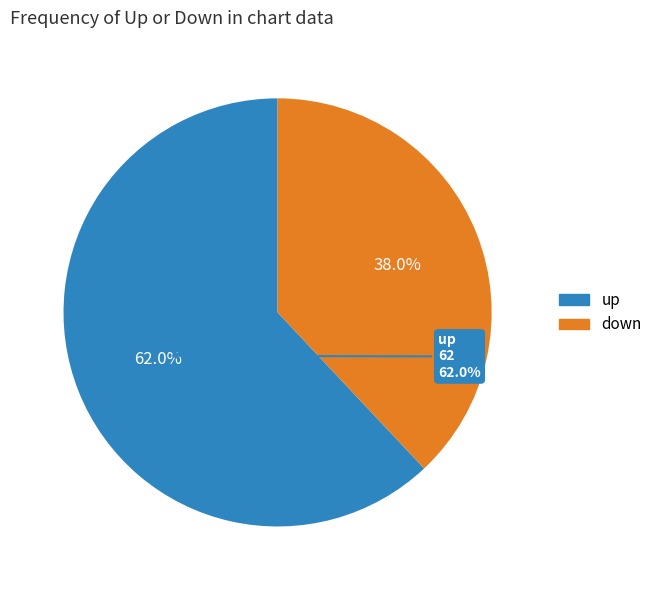

What is the ratio of the value at up to the value at down?

1.6